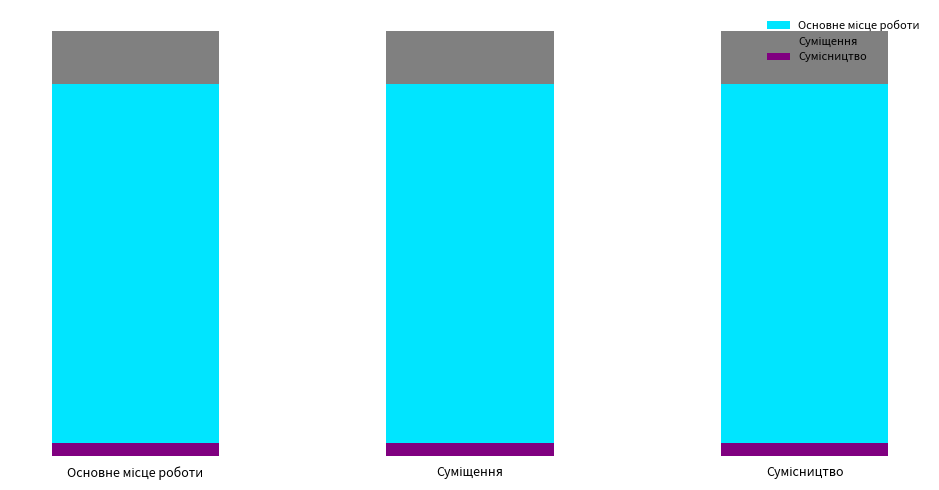

What is the label of the 2nd bar from the right?

Суміщення